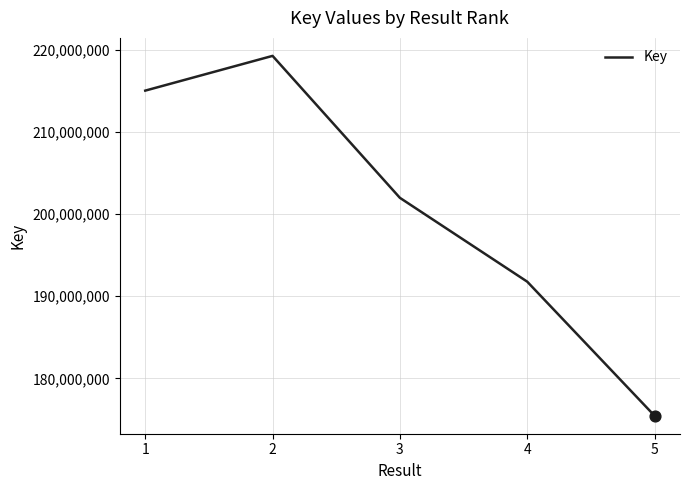

Between 2 and 5, which is larger?

2